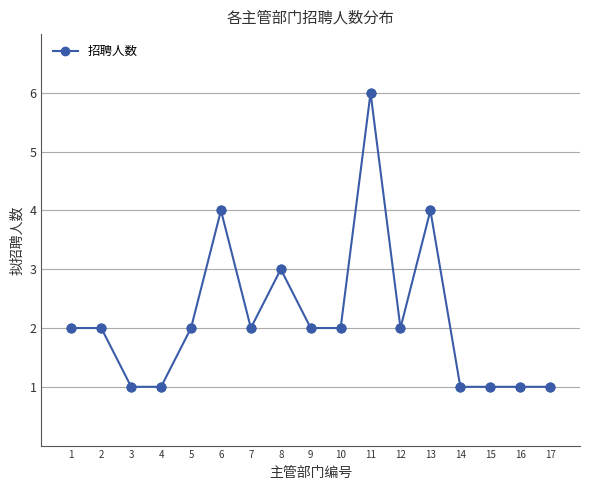

What is the ratio of the value at 10 to the value at 6?

0.5